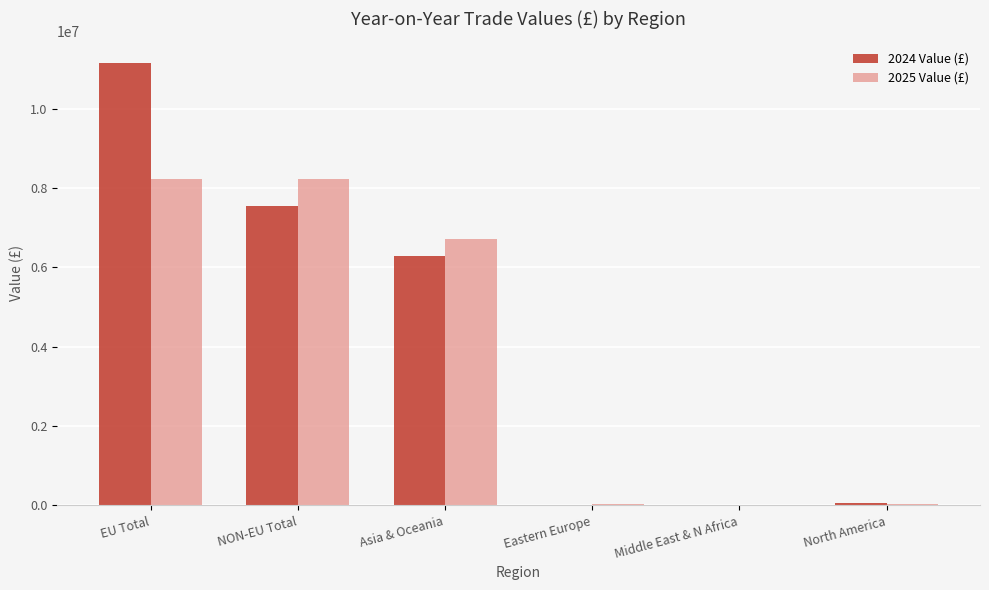

At which category does the chart reach its peak across all series?

EU Total